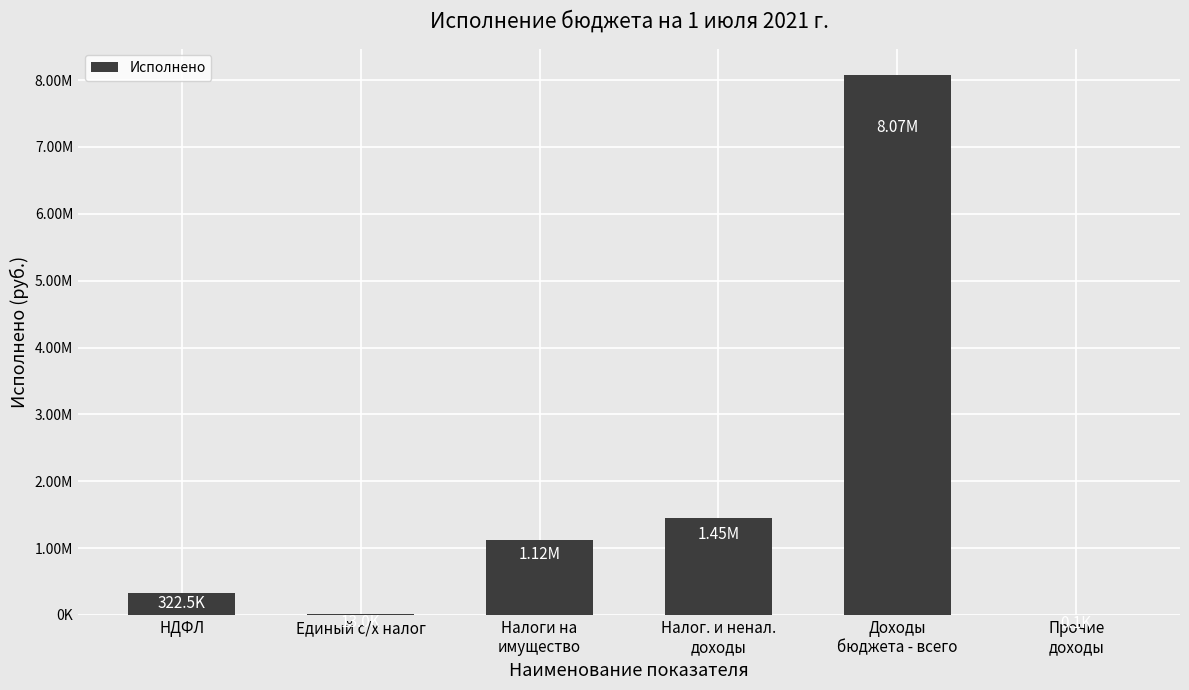

Between Прочие
доходы and НДФЛ, which is larger?

НДФЛ